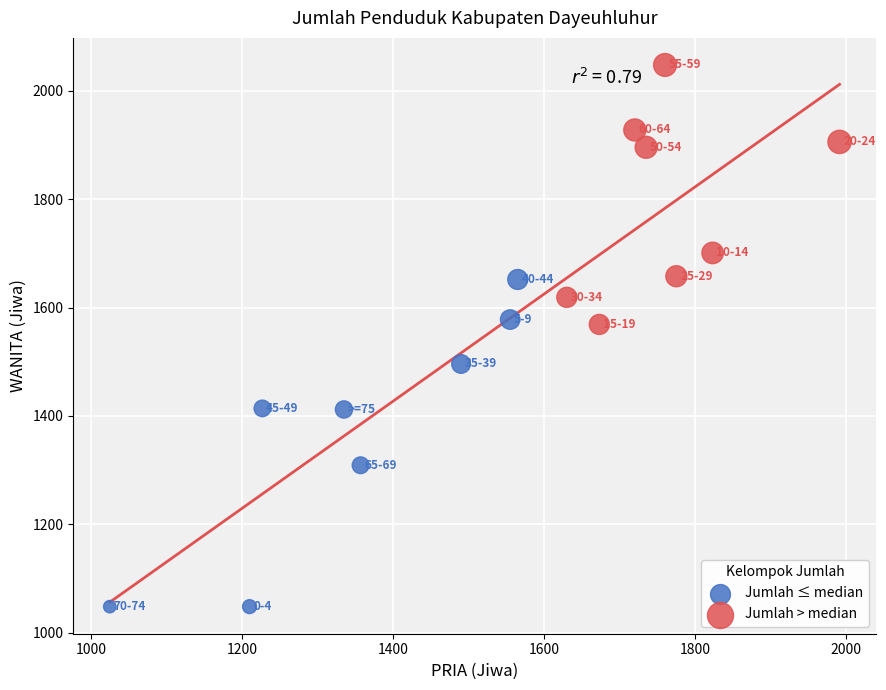

Which series has the largest Y range (max minus min)?

Jumlah ≤ median